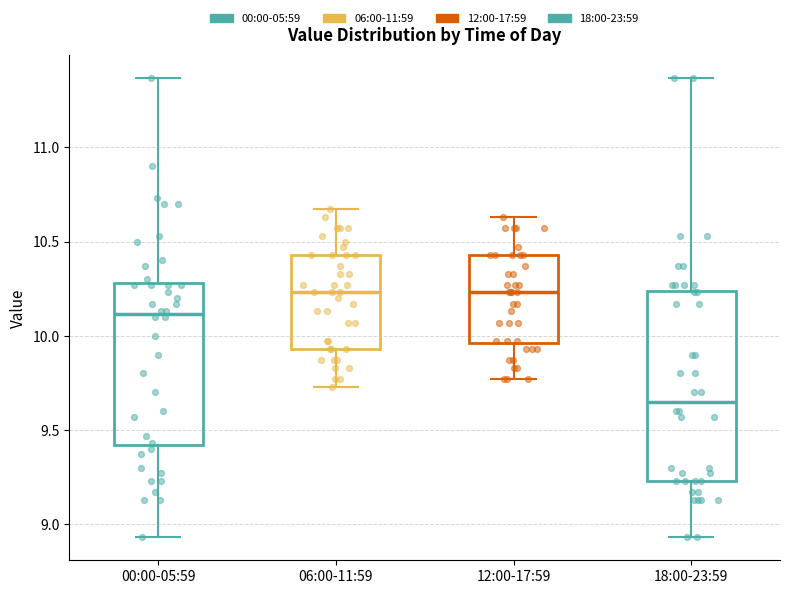

Reading left to right, read every box against the y-axis: the position of its median line, the range the box covers, and the ends of its whiskers. The values are not printed on the chart, so give them approximately, as read against the axis.

00:00-05:59: median 10.10, box 9.40 to 10.30, whiskers 8.95 to 11.35
06:00-11:59: median 10.25, box 9.95 to 10.45, whiskers 9.75 to 10.65
12:00-17:59: median 10.25, box 9.95 to 10.45, whiskers 9.75 to 10.65
18:00-23:59: median 9.65, box 9.25 to 10.25, whiskers 8.95 to 11.35